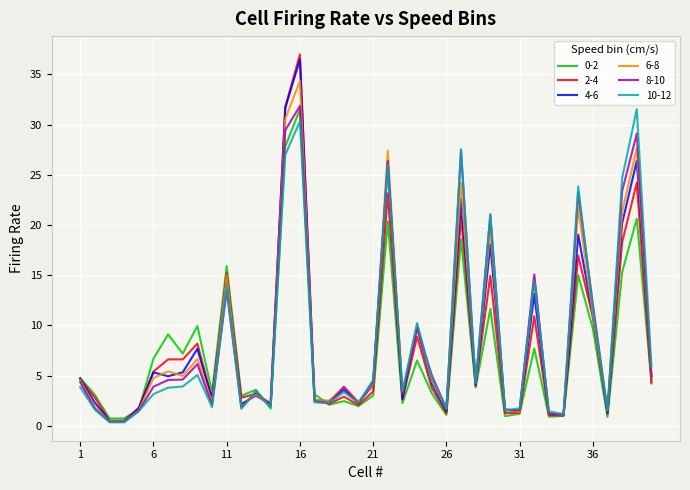

What is the highest value of the 4-6 series?

36.5